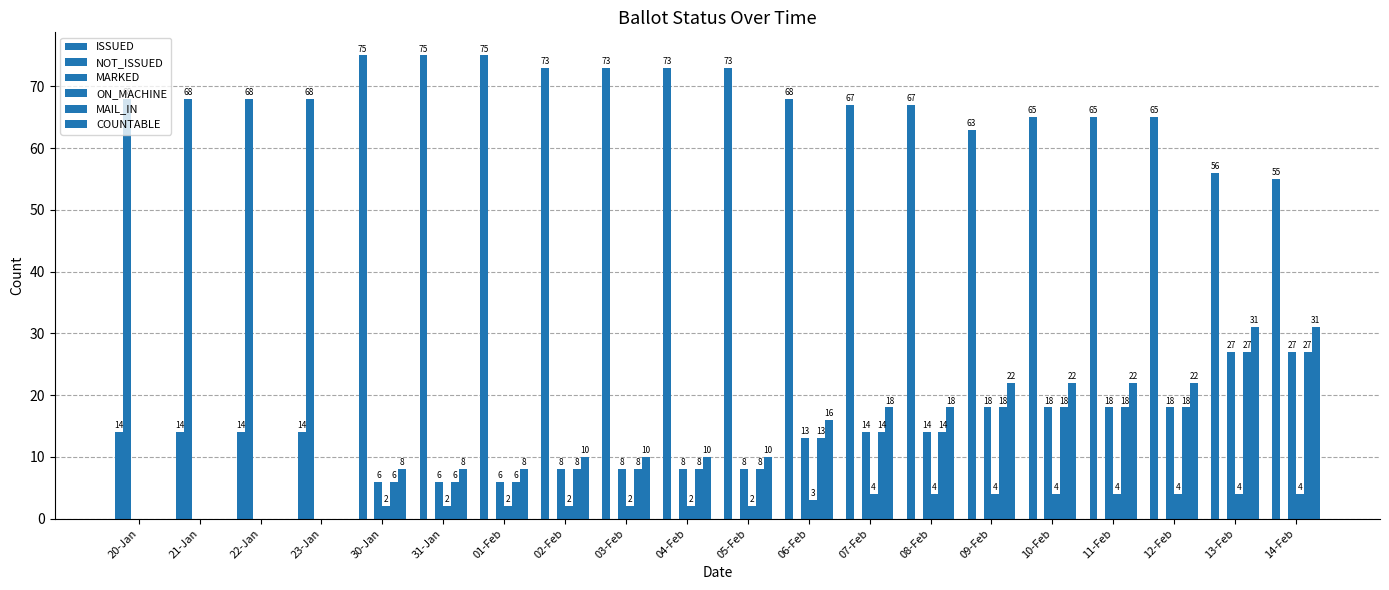

At how many categories does at least one series exceed 48?

20